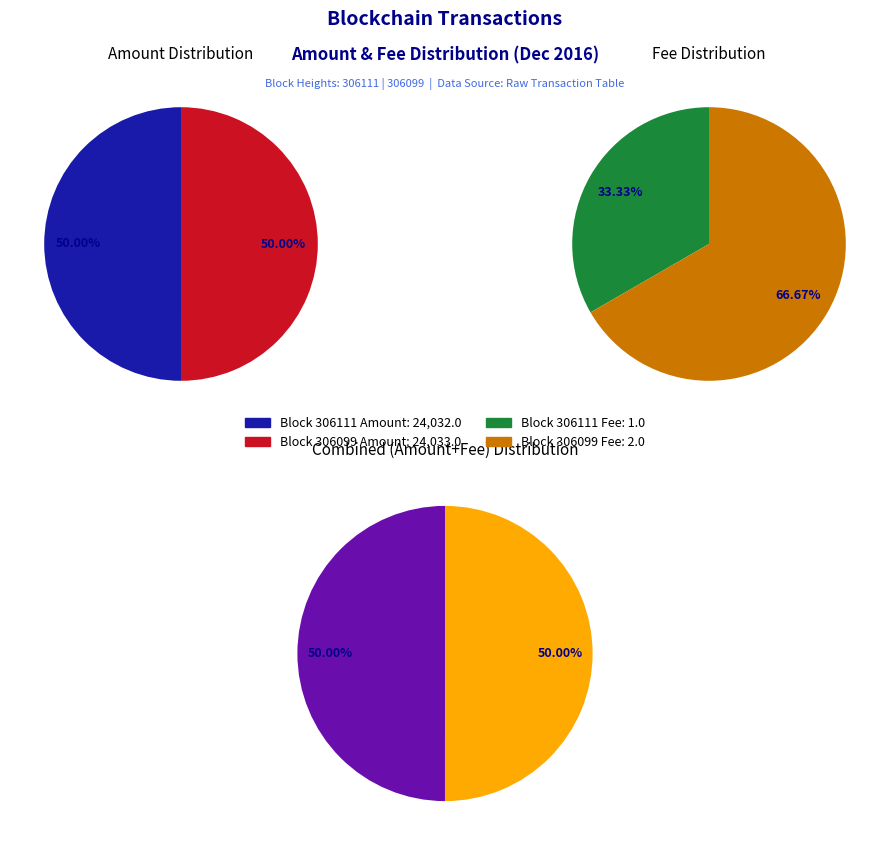

How many segments does this pie chart have?

2